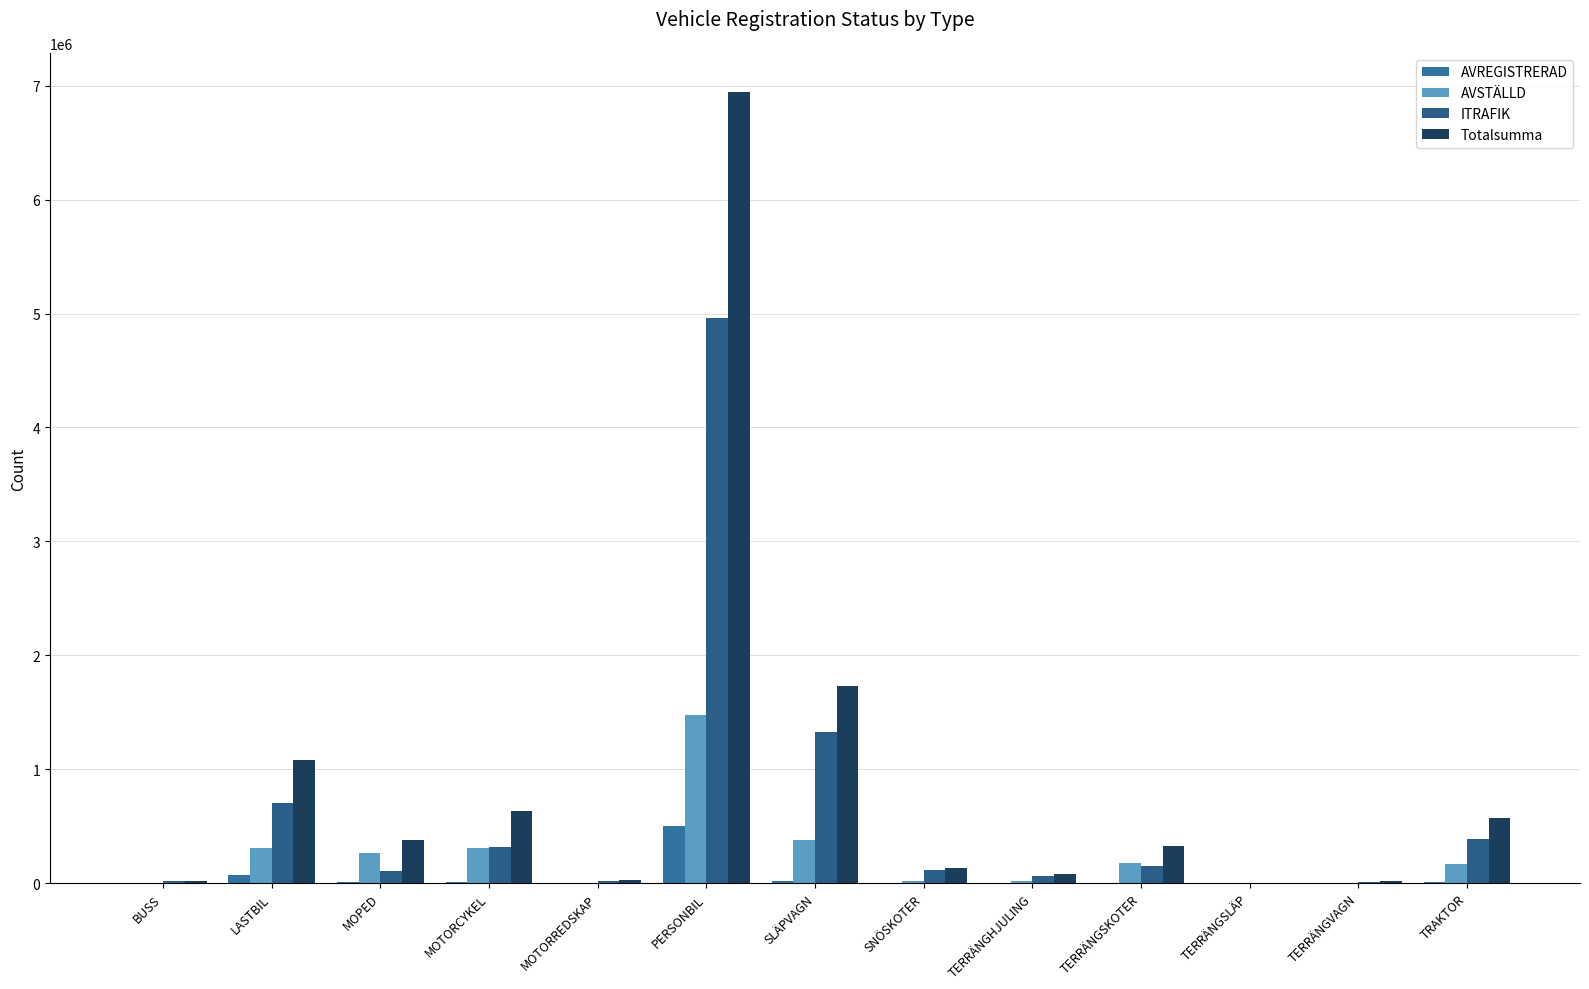

Reading right to left, extract all data points from this chart.

AVREGISTRERAD: TRAKTOR=5506	TERRÄNGVAGN=623	TERRÄNGSLÄP=1	TERRÄNGSKOTER=1441	TERRÄNGHJULING=396	SNÖSKOTER=1166	SLÄPVAGN=21131	PERSONBIL=501244	MOTORREDSKAP=363	MOTORCYKEL=12814	MOPED=6530	LASTBIL=72206	BUSS=1950
AVSTÄLLD: TRAKTOR=171137	TERRÄNGVAGN=4717	TERRÄNGSLÄP=17	TERRÄNGSKOTER=173681	TERRÄNGHJULING=14118	SNÖSKOTER=20345	SLÄPVAGN=378523	PERSONBIL=1477068	MOTORREDSKAP=3907	MOTORCYKEL=307161	MOPED=267170	LASTBIL=311756	BUSS=4582
ITRAFIK: TRAKTOR=390911	TERRÄNGVAGN=10758	TERRÄNGSLÄP=44	TERRÄNGSKOTER=149329	TERRÄNGHJULING=61359	SNÖSKOTER=113309	SLÄPVAGN=1329805	PERSONBIL=4963333	MOTORREDSKAP=22071	MOTORCYKEL=313733	MOPED=102066	LASTBIL=698750	BUSS=15125
Totalsumma: TRAKTOR=567554	TERRÄNGVAGN=16098	TERRÄNGSLÄP=62	TERRÄNGSKOTER=324451	TERRÄNGHJULING=75873	SNÖSKOTER=134820	SLÄPVAGN=1729459	PERSONBIL=6941645	MOTORREDSKAP=26341	MOTORCYKEL=633708	MOPED=375766	LASTBIL=1082712	BUSS=21657